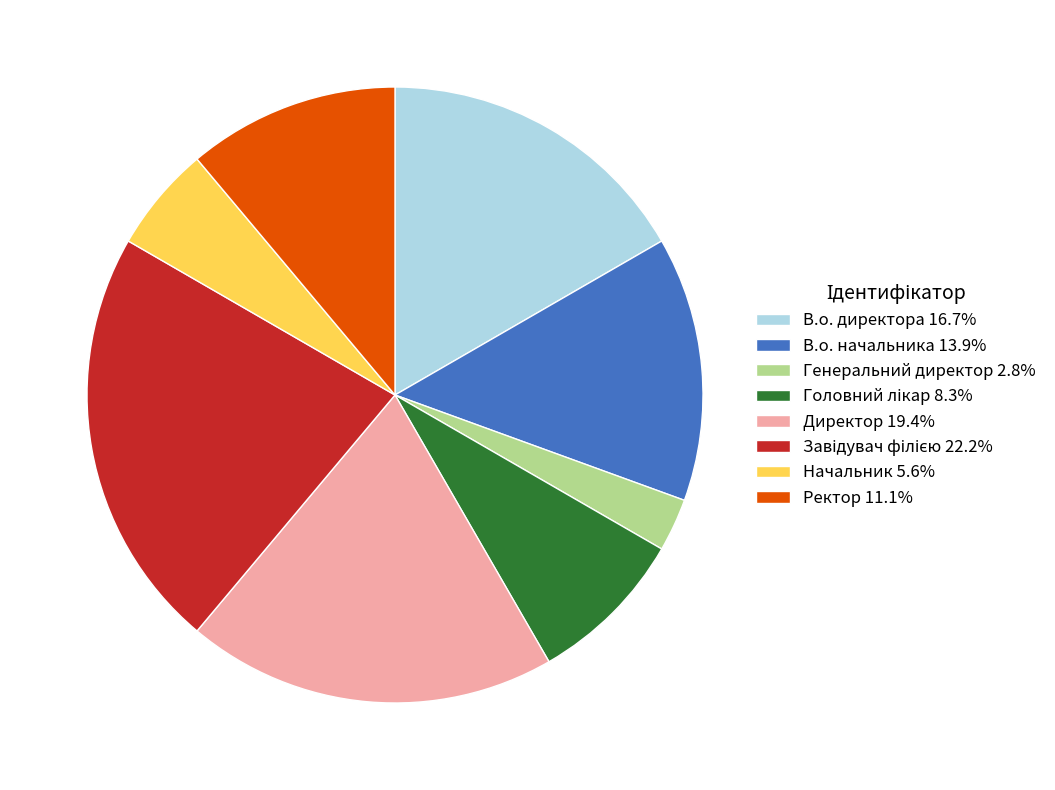

What is the ratio of the value at В.о. директора 16.7% to the value at Ректор 11.1%?

1.5